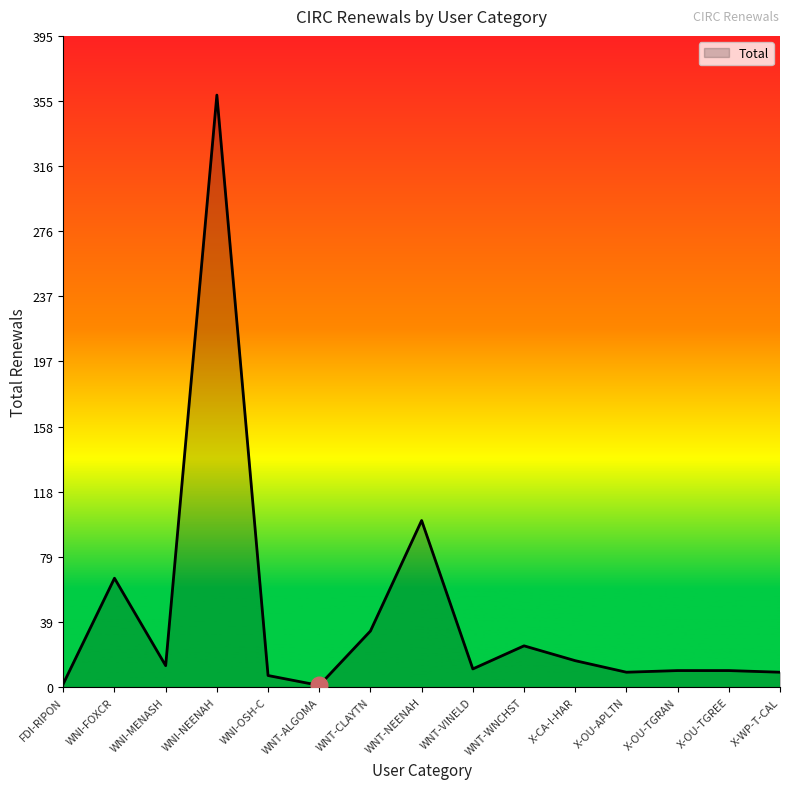

At which label does the data first exceed 11?

WNI-FOXCR